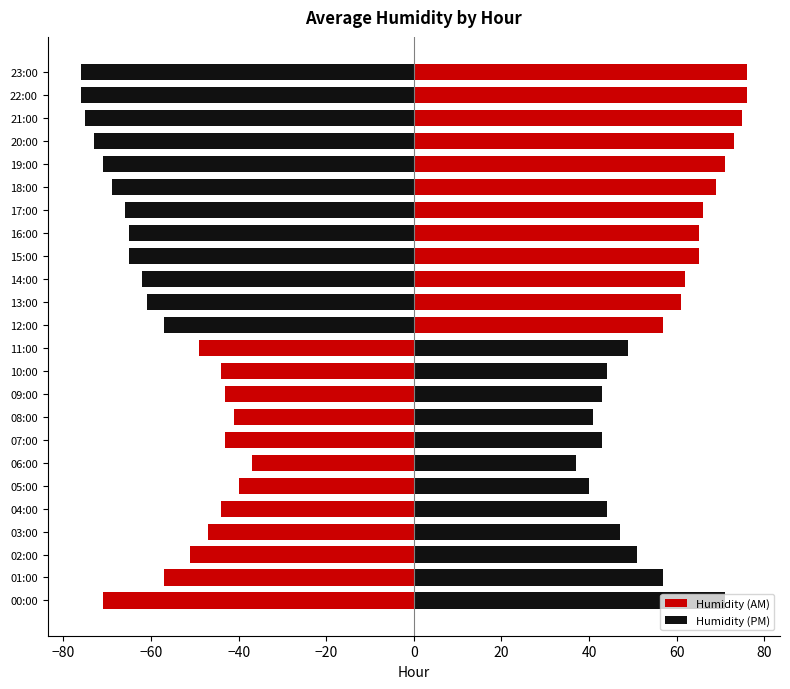

The Humidity (AM) series shows -15 at 03:00. True or false?

False